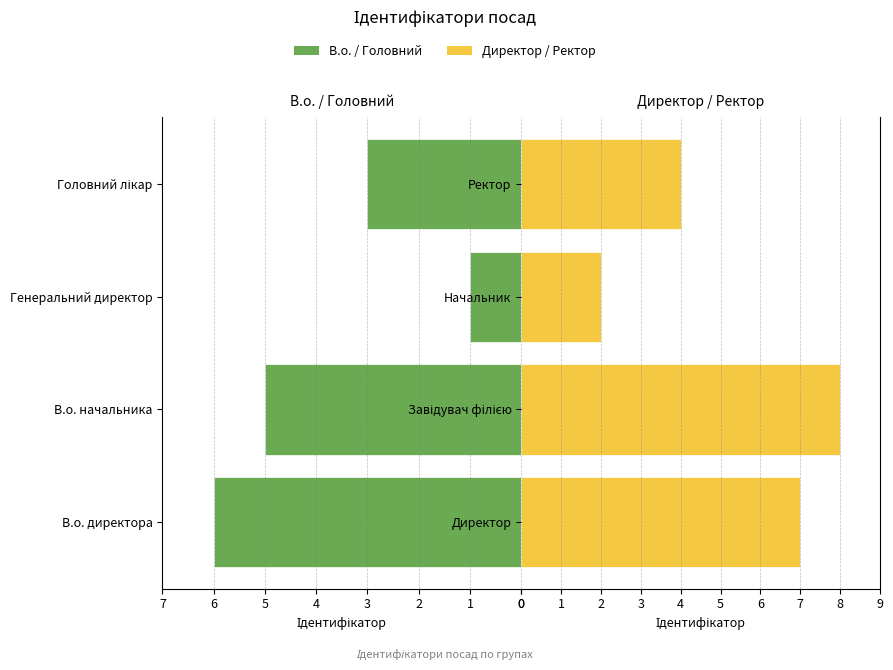

Reading left to right, extract all data points from this chart.

В.о. / Головний: 6	5	1	3
Директор / Ректор: 7	8	2	4